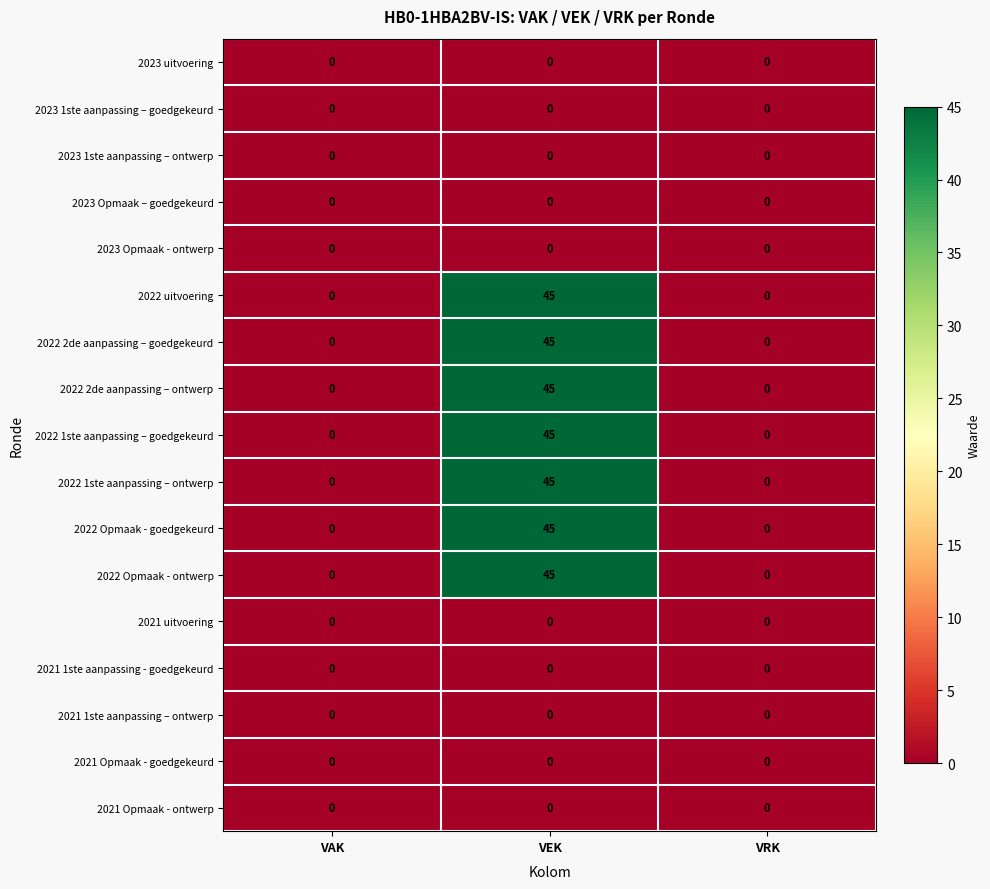

At how many categories does at least one series exceed 40?

1